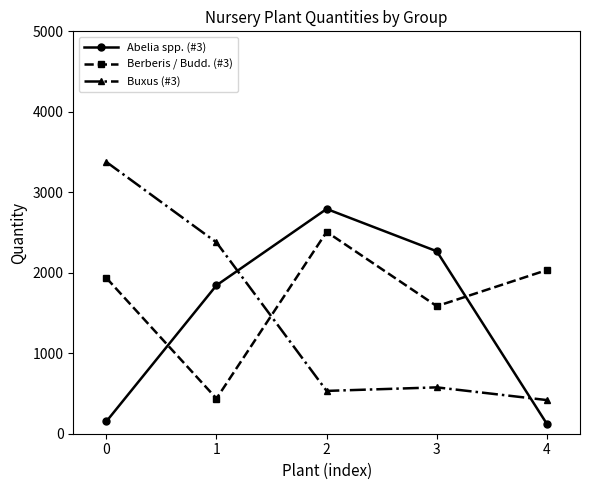

Rank the series at 4 from lowest to highest value.

Abelia spp. (#3), Buxus (#3), Berberis / Budd. (#3)